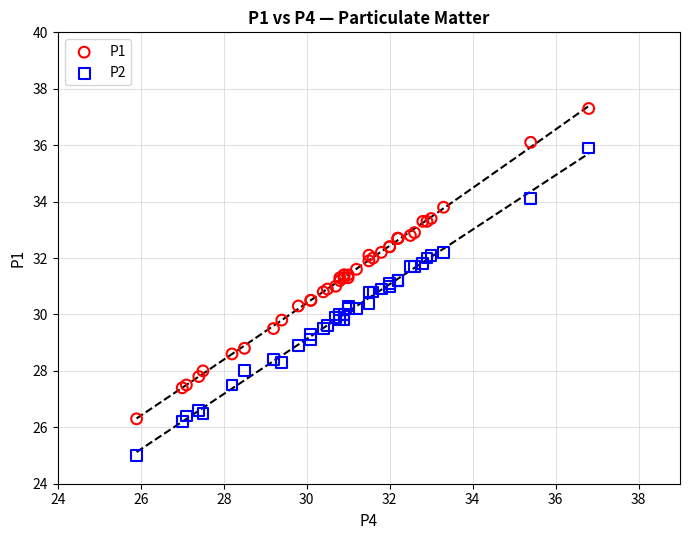

Which series reaches the maximum Y coordinate?

P1